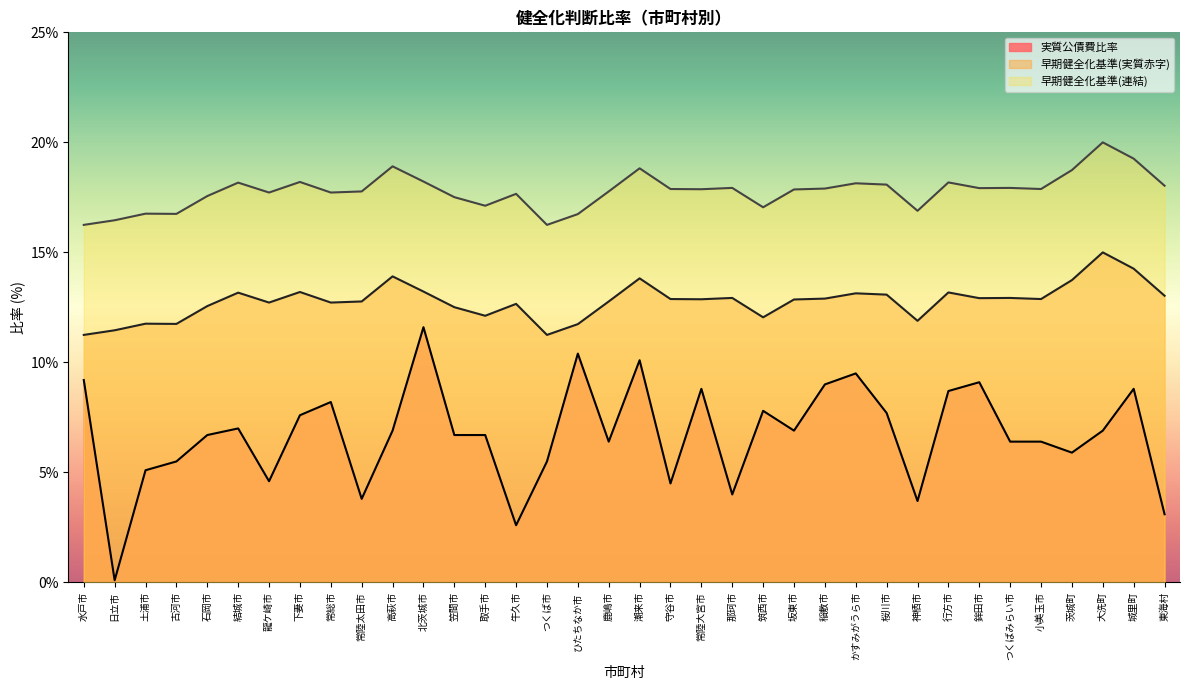

List the series in order of their peak value, highest first.

早期健全化基準(連結), 早期健全化基準(実質赤字), 実質公債費比率